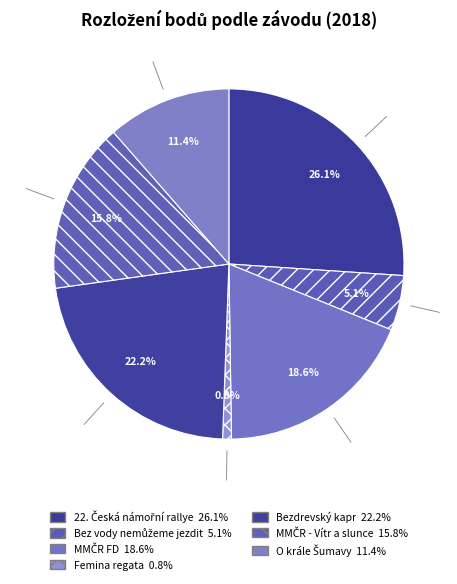

Count the number of slices in the pie.

7